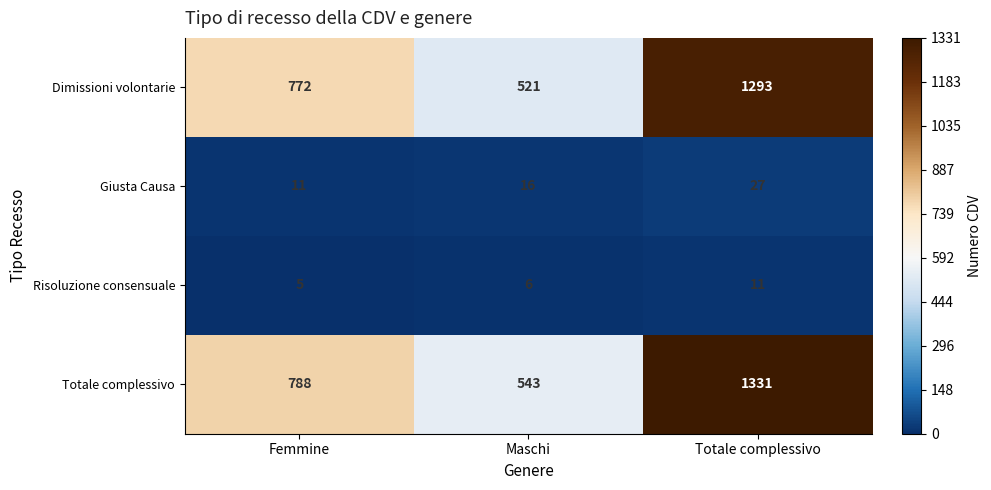

At which category does the chart reach its minimum across all series?

Femmine